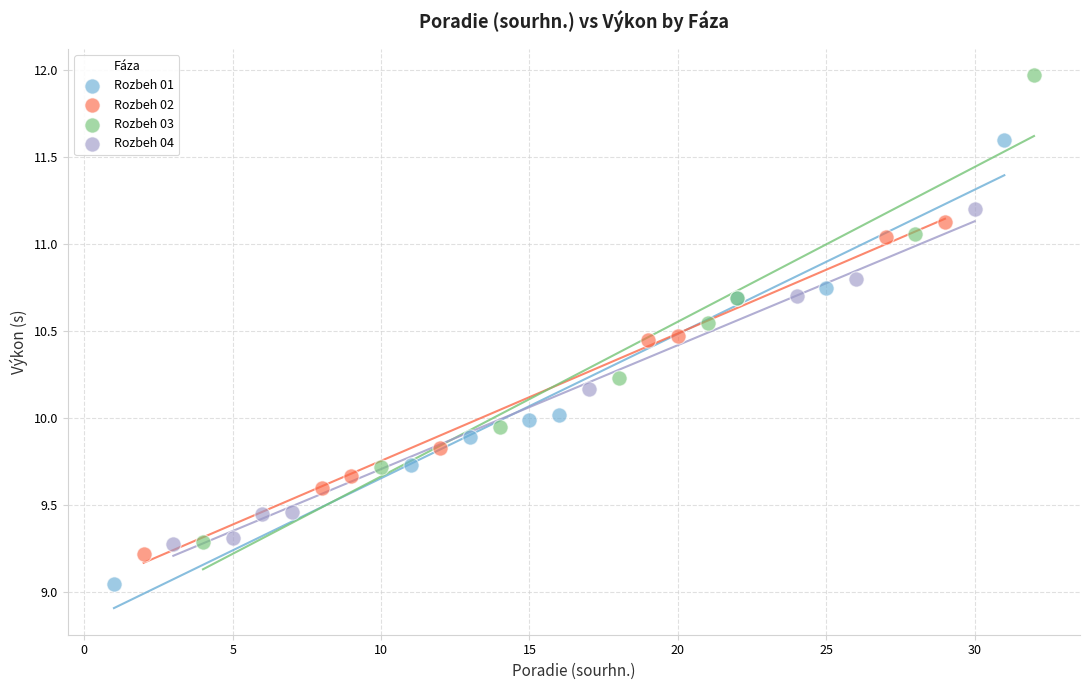

Which series contains the highest Y value?

Rozbeh 03